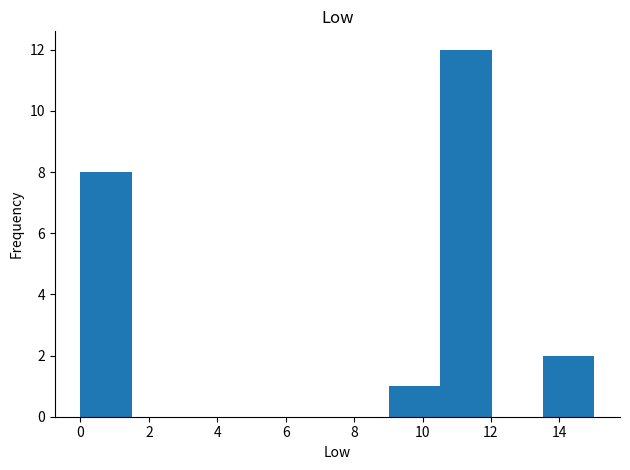

Reading left to right, transcribe this chart: for each bar, give the range it covers on the x-axis and its height. Neither the bar edges nor the heights are printed on the chart, so give them approximately, as read against the axes.

0.0 to 1.6: 8
1.6 to 3.0: 0
3.0 to 4.6: 0
4.6 to 6.0: 0
6.0 to 7.6: 0
7.6 to 9.0: 0
9.0 to 10.6: 1
10.6 to 12.0: 12
12.0 to 13.6: 0
13.6 to 15.0: 2